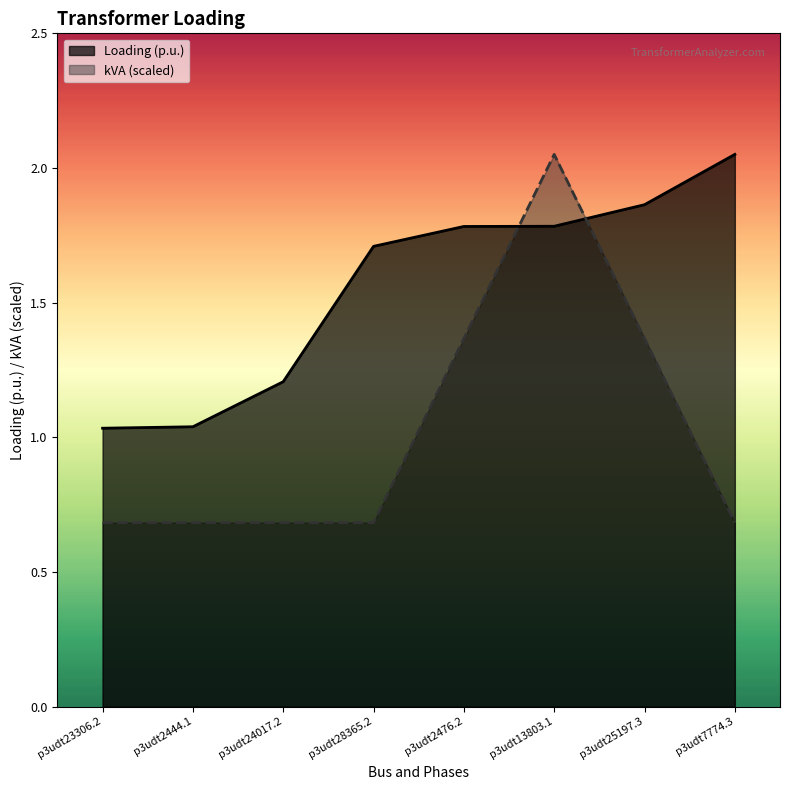

Rank the categories by kVA value from lowest to highest.

p3udt23306.2, p3udt2444.1, p3udt24017.2, p3udt28365.2, p3udt7774.3, p3udt2476.2, p3udt25197.3, p3udt13803.1